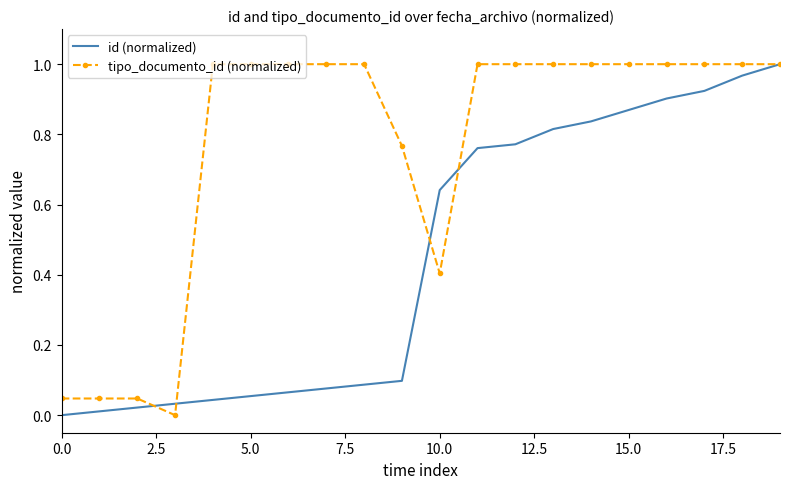

Which series has the largest total across all categories?

tipo_documento_id (normalized)